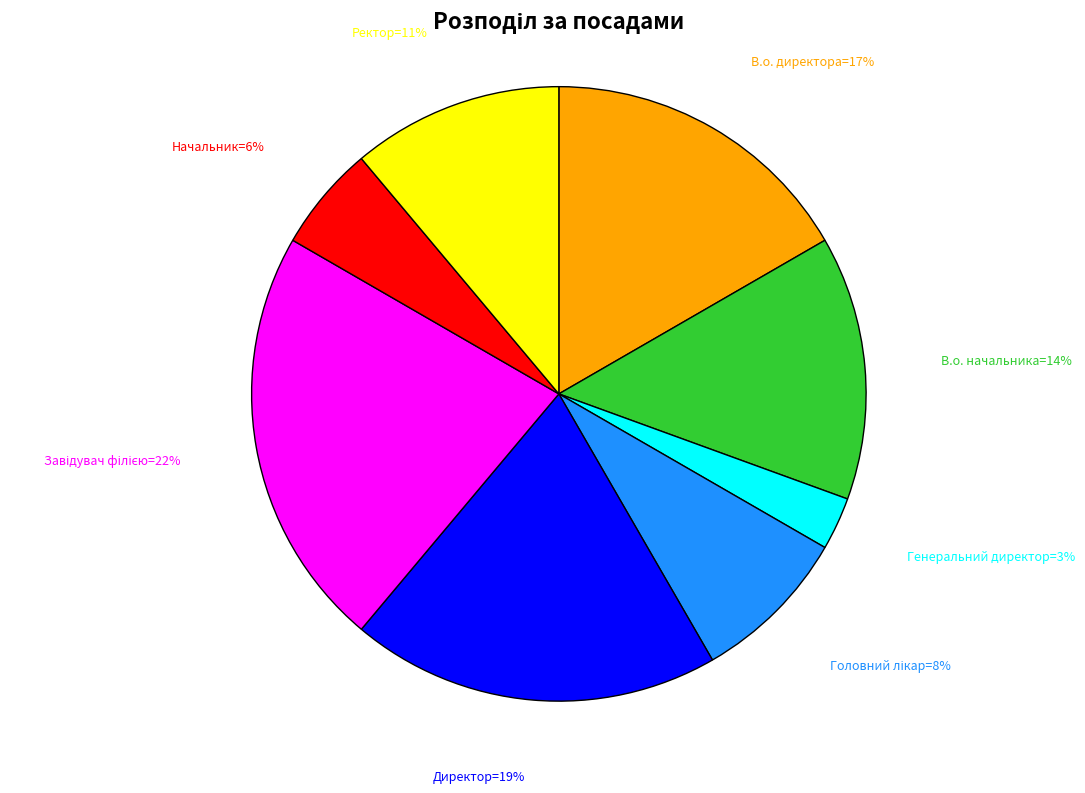

Does any single category account for the majority?

No